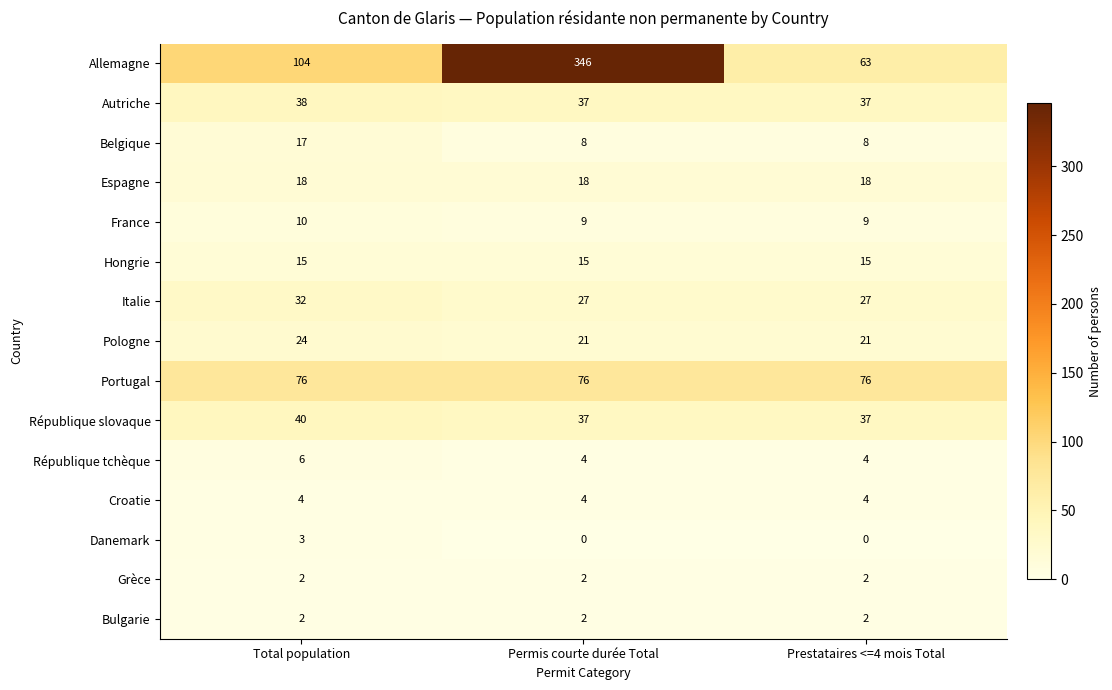

What is the spread (max minus min) of values at Permis courte durée Total?

346